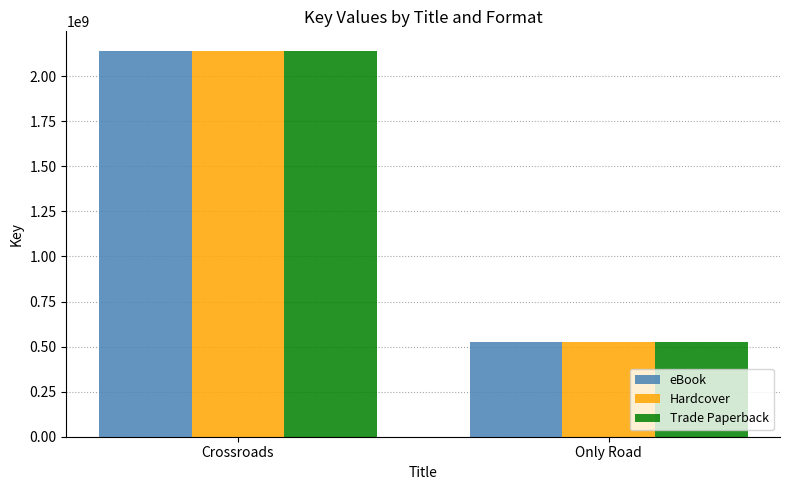

True or false: Trade Paperback has a value of 525939431 at Only Road.

True